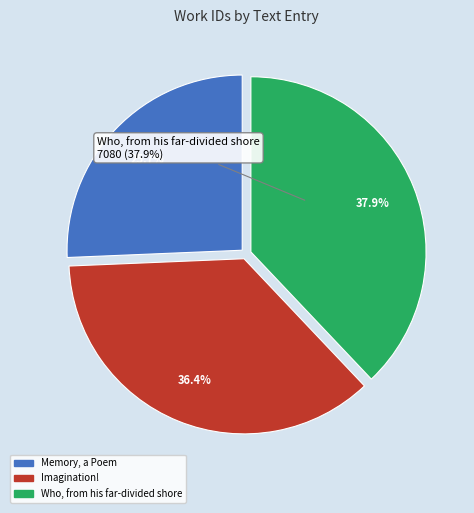

Is Who, from his far-divided shore the majority of the pie?

No